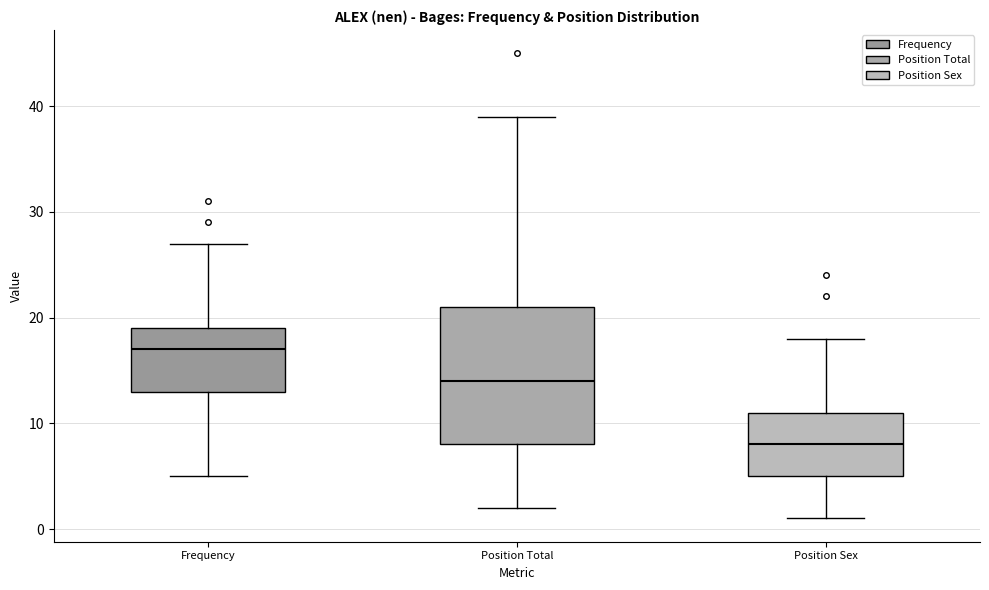

Reading left to right, transcribe this box plot: for each box, give where its median line is, the range the box spans, and where its two whiskers end, as read against the y-axis. The values are not printed on the chart, so give them approximately, as read against the axis.

Frequency: median 17, box 13 to 19, whiskers 5 to 27
Position Total: median 14, box 8 to 21, whiskers 2 to 39
Position Sex: median 8, box 5 to 11, whiskers 1 to 18